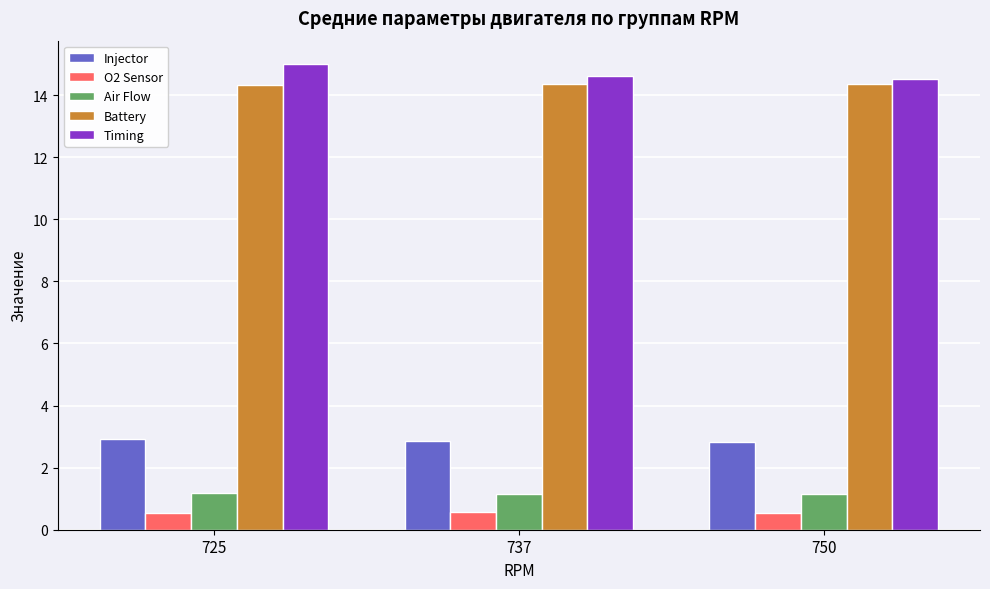

What is the spread (max minus min) of values at 725?

14.5